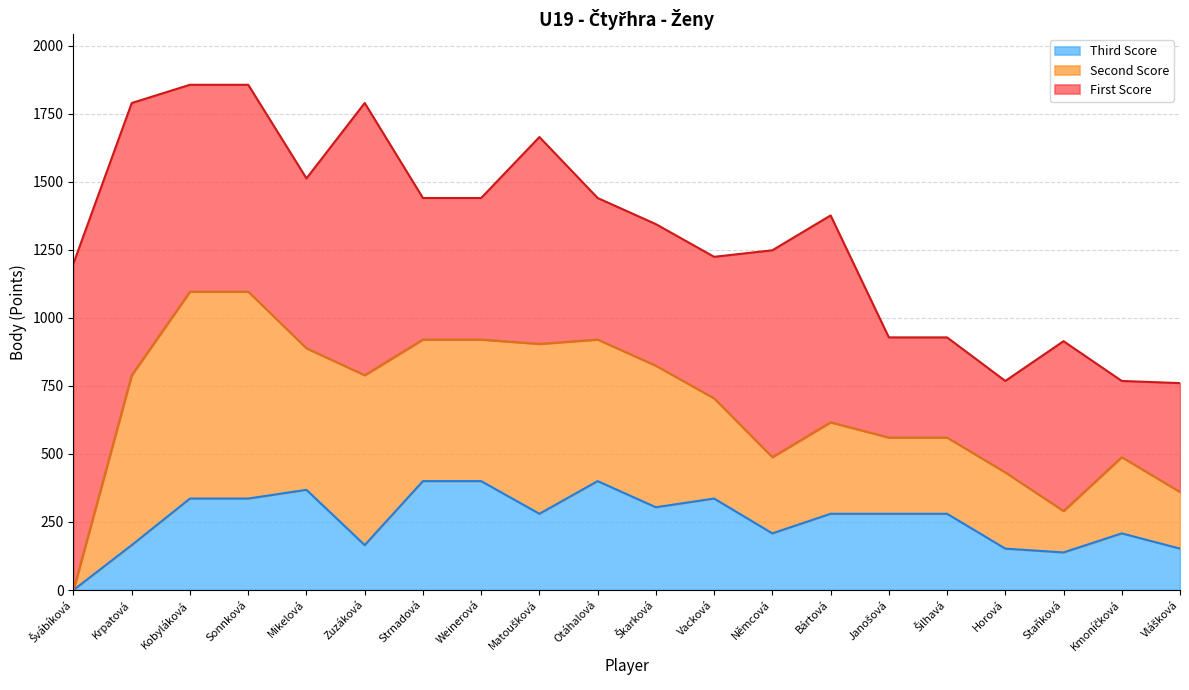

What is the maximum value for Third Score?

400